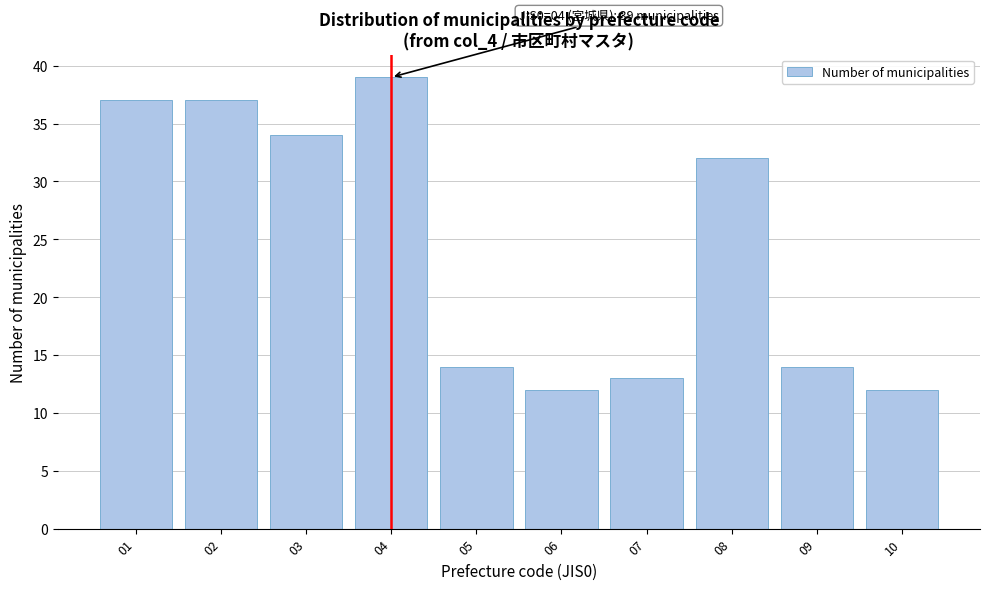

Reading left to right, transcribe all the data shown in this chart.

37	37	34	39	14	12	13	32	14	12